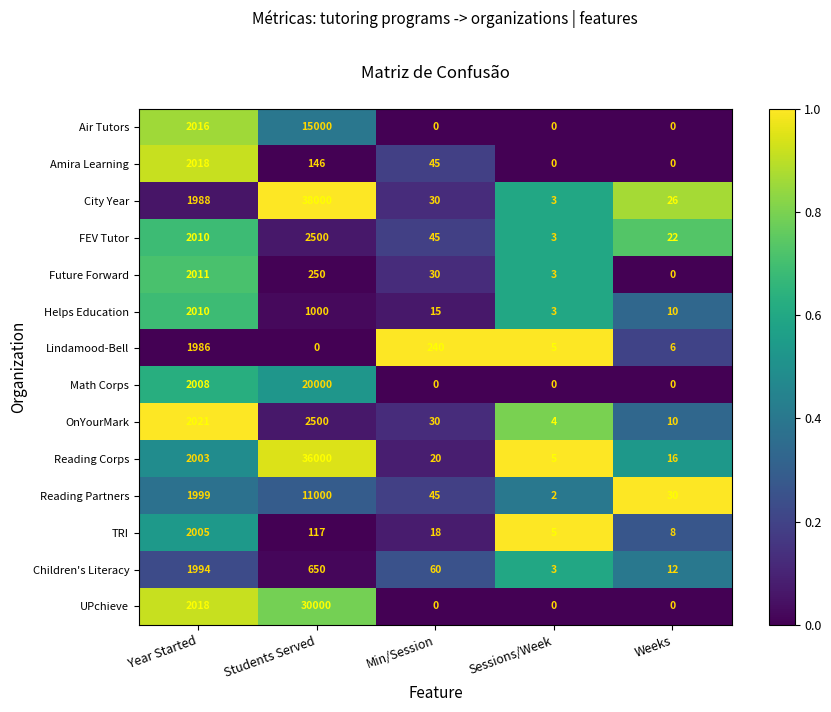

True or false: Lindamood-Bell has a value of 1986 at Year Started.

True